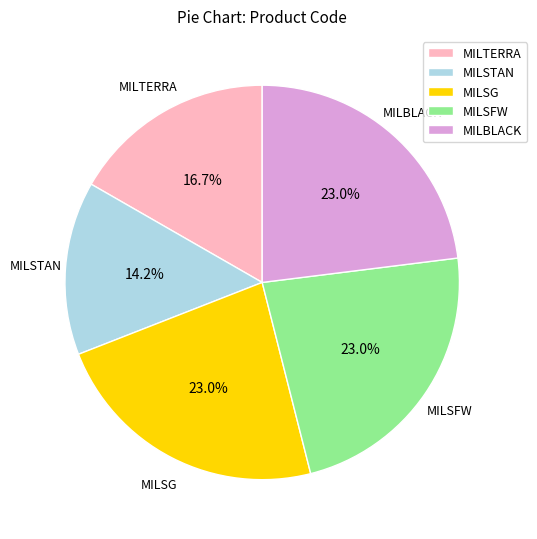

How much of the chart is everything except MILTERRA?

83.3%